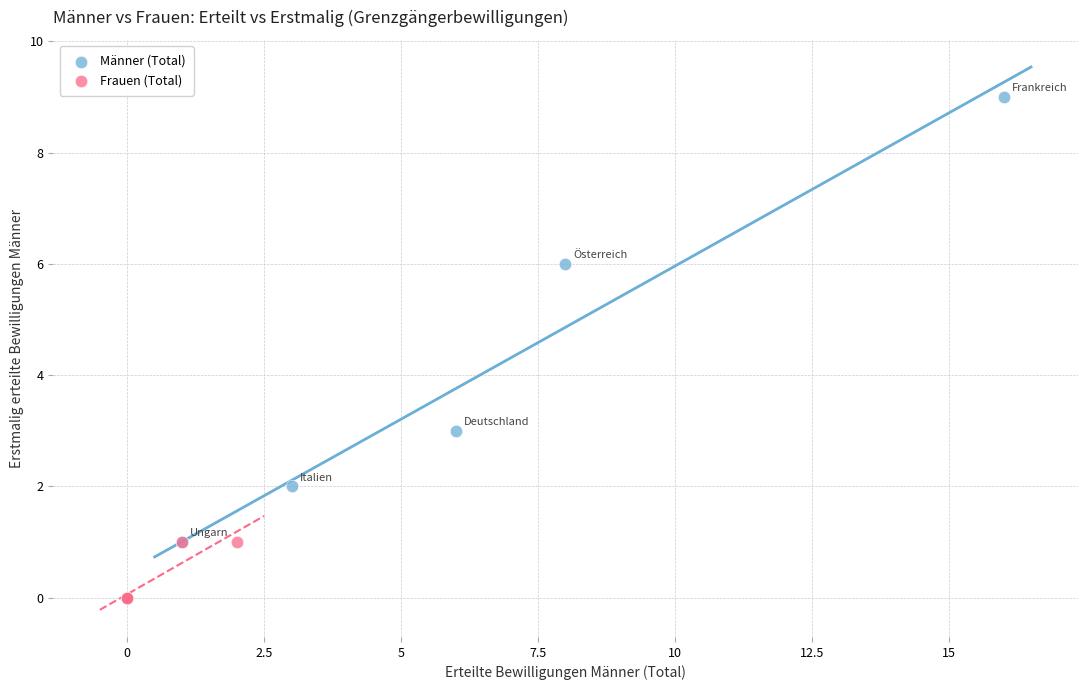

What are all the series names shown in the legend?

Männer (Total), Frauen (Total)